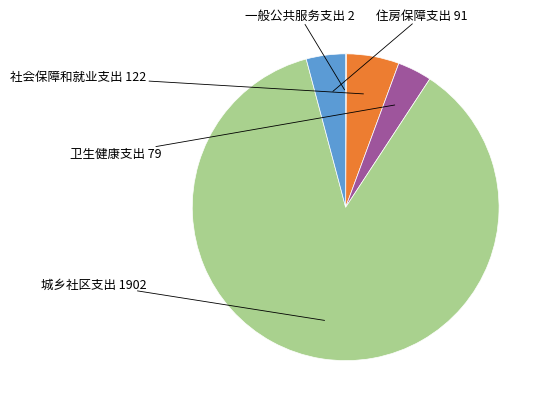

Does any single category account for the majority?

Yes